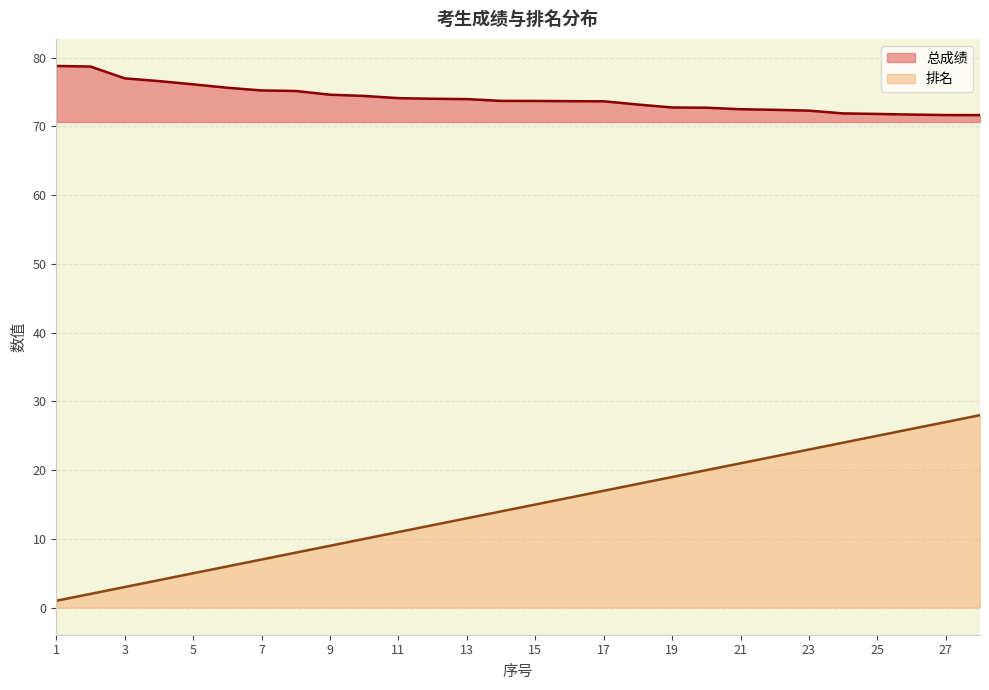

At which label is 总成绩 closest to 75?

8